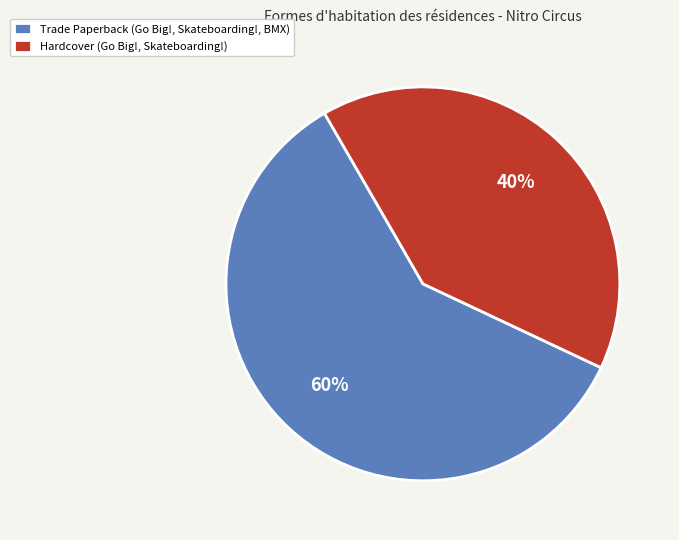

Is there a majority slice in this chart?

Yes